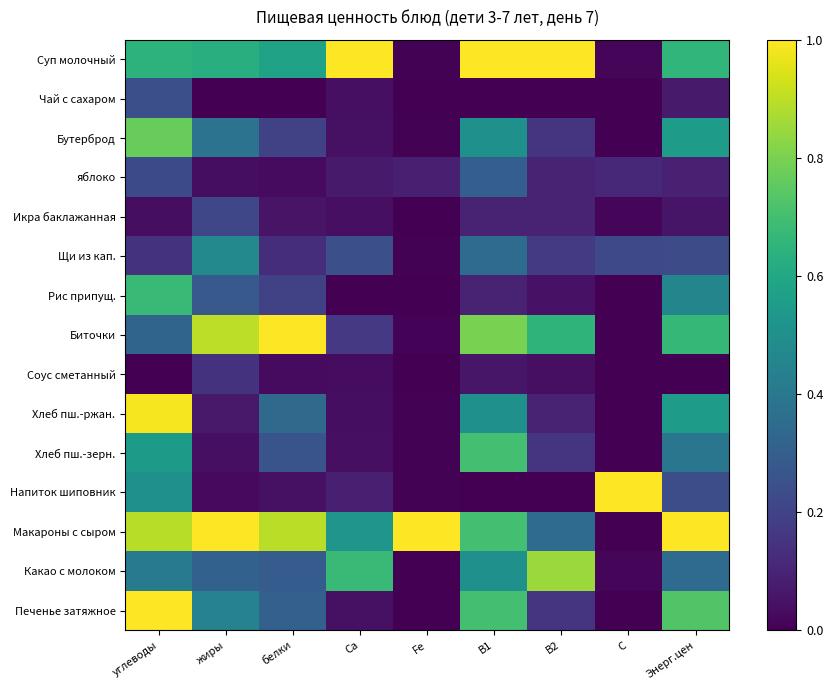

Which series has the largest total across all categories?

Макароны с сыром